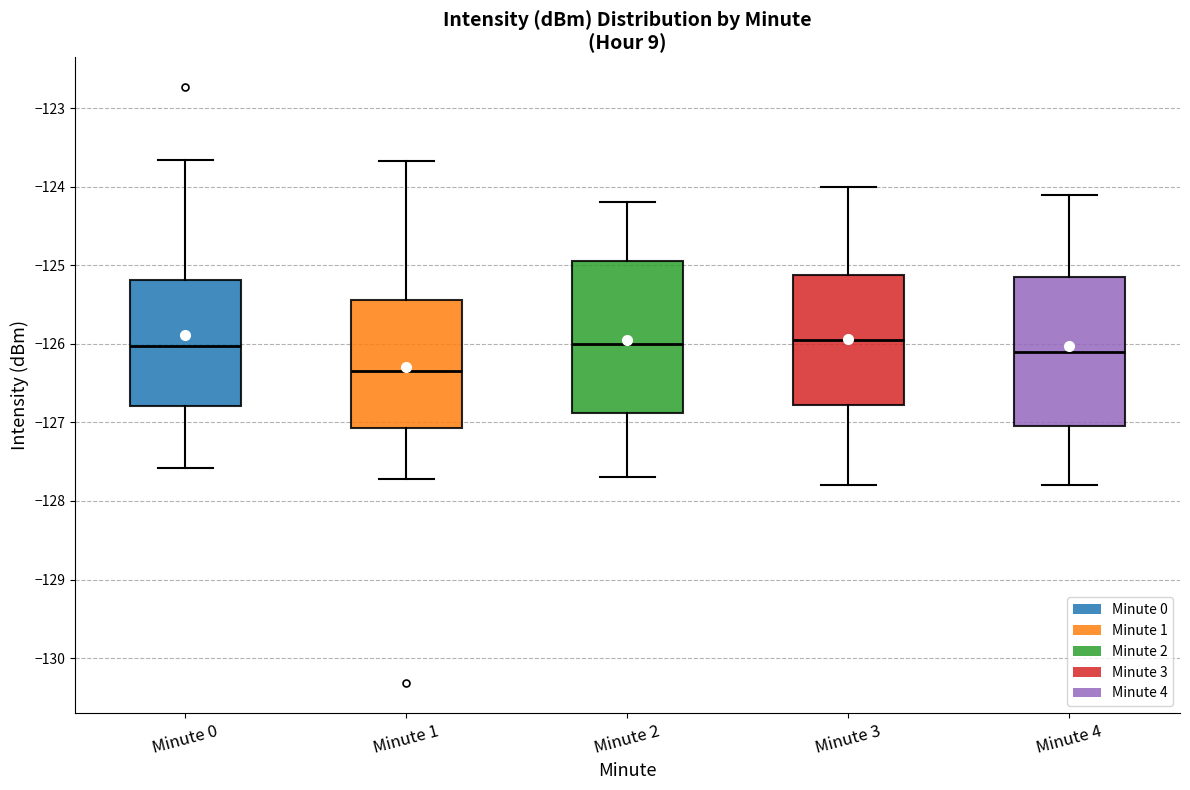

Reading left to right, transcribe this box plot: for each box, give where its median line is, the range the box spans, and where its two whiskers end, as read against the y-axis. The values are not printed on the chart, so give them approximately, as read against the axis.

Minute 0: median -126.0, box -126.8 to -125.2, whiskers -127.6 to -123.7
Minute 1: median -126.3, box -127.1 to -125.4, whiskers -127.7 to -123.7
Minute 2: median -126.0, box -126.9 to -124.9, whiskers -127.7 to -124.2
Minute 3: median -125.9, box -126.8 to -125.1, whiskers -127.8 to -124.0
Minute 4: median -126.1, box -127.0 to -125.1, whiskers -127.8 to -124.1